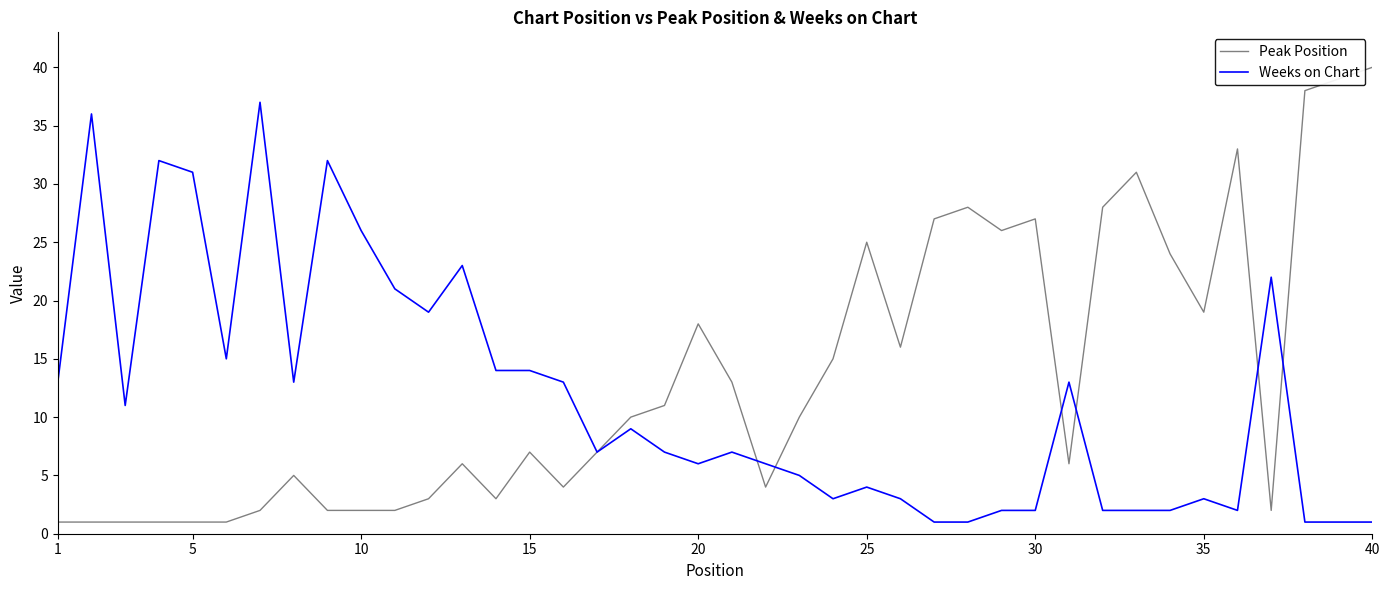

Which series has the largest range (max minus min)?

Peak Position